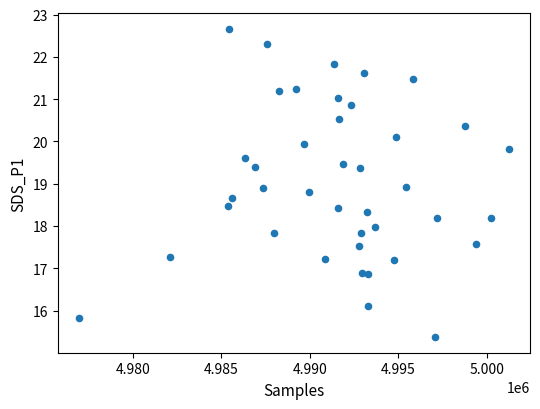

What is the range of Y values (max minus min)?

7.3